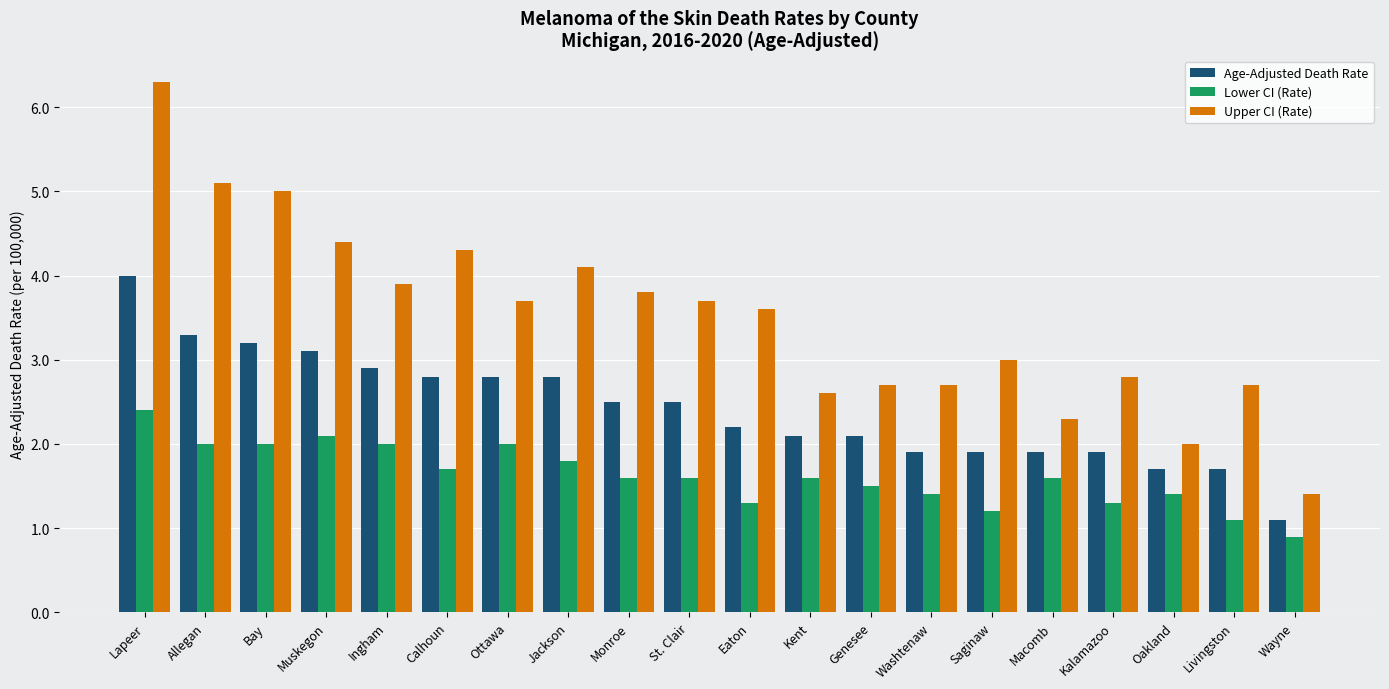

What is the average value of the Upper CI (Rate) series?

3.5